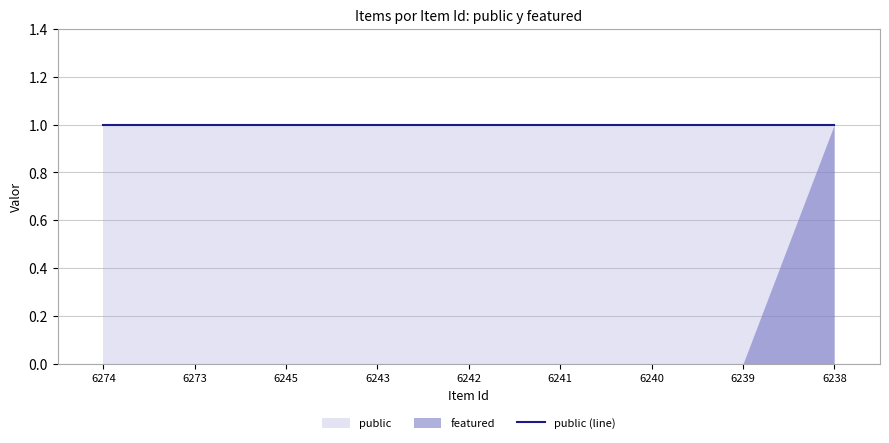

Which series has the widest spread of values?

featured